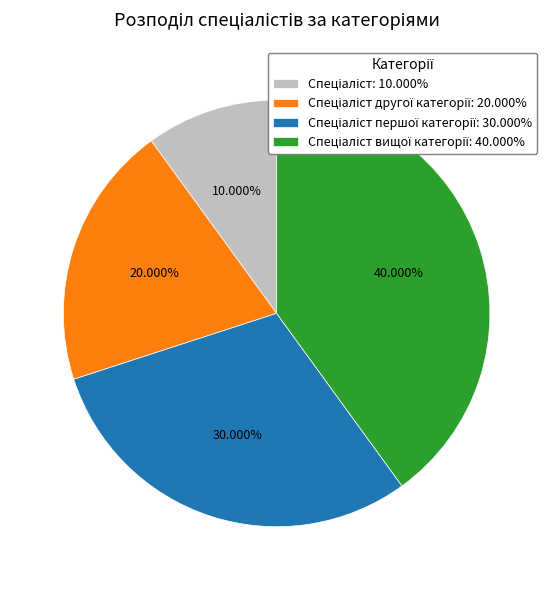

Is there a majority slice in this chart?

No